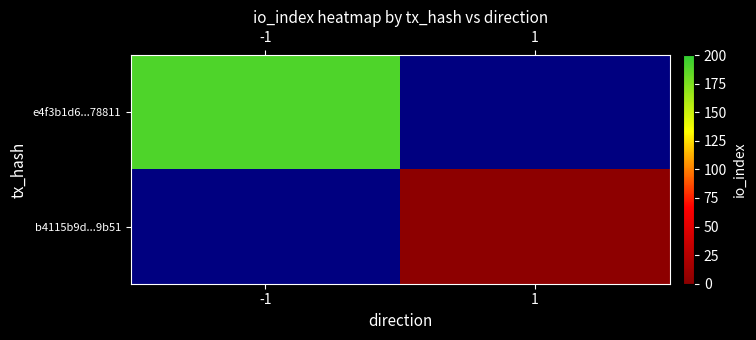

Which series has the largest range (max minus min)?

b4115b9d...9b51